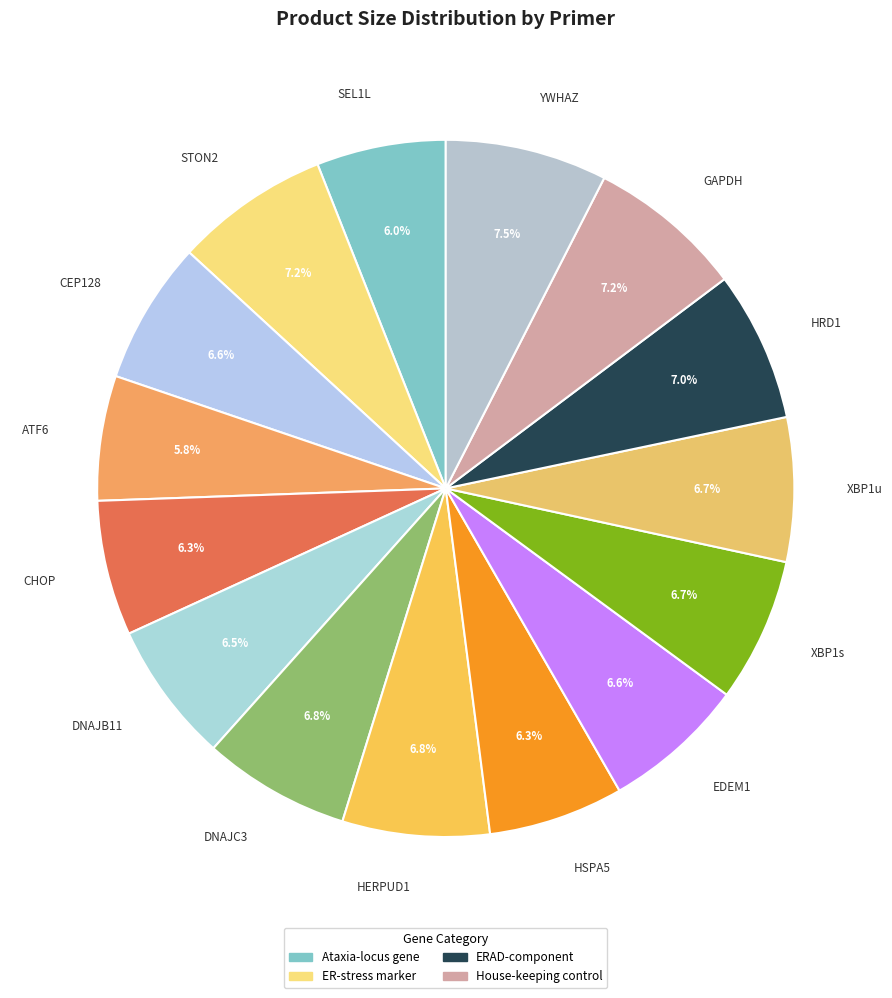

Approximately how many times larger is the value at CHOP compared to DNAJB11?

1.0